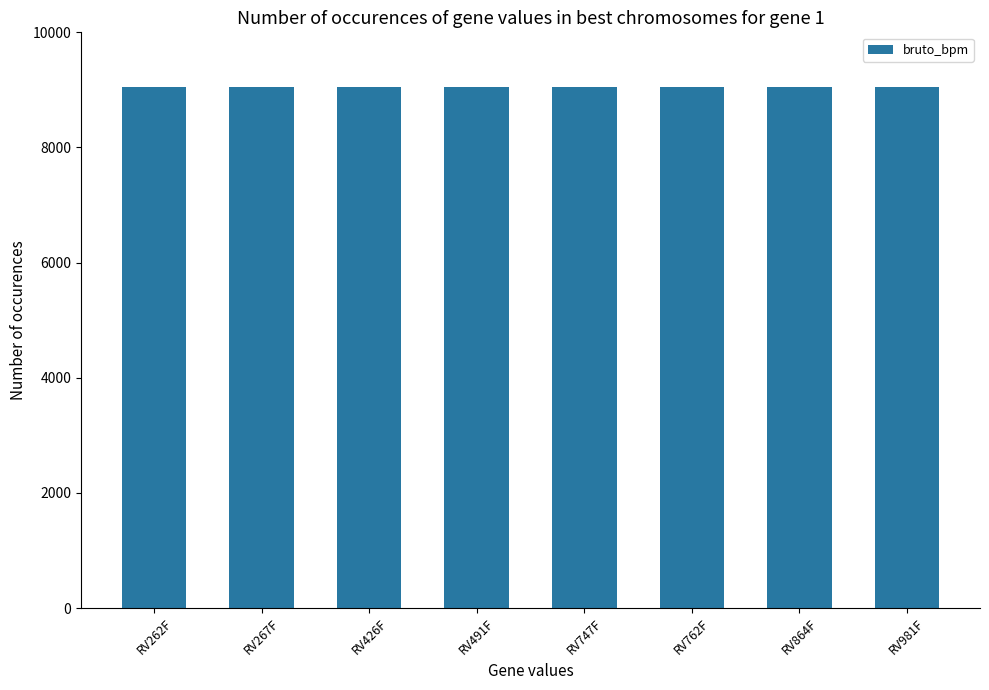

Which series has the largest total across all categories?

bruto_bpm